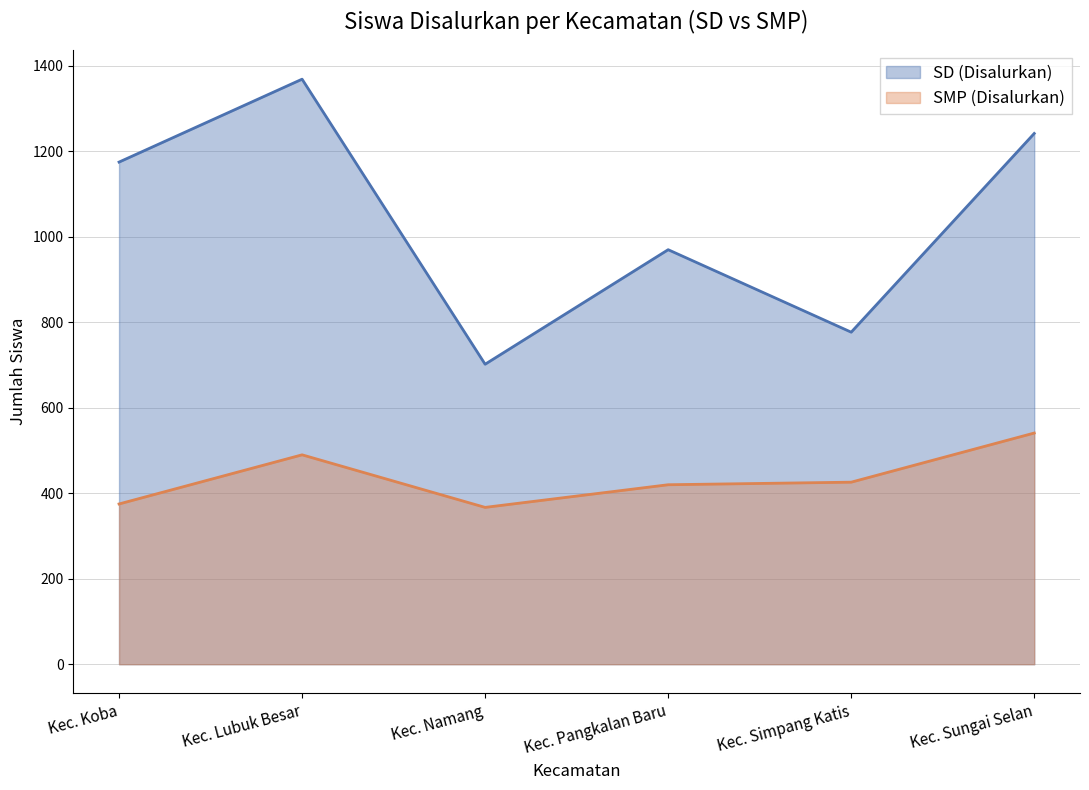

What is the difference between the SD (Disalurkan) values at Kec. Simpang Katis and Kec. Lubuk Besar?

592